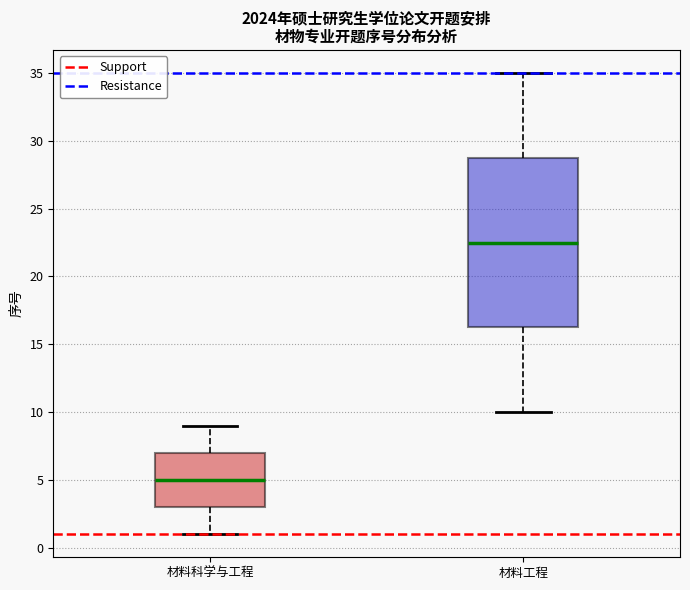

Which box's median line is the highest?

材料工程